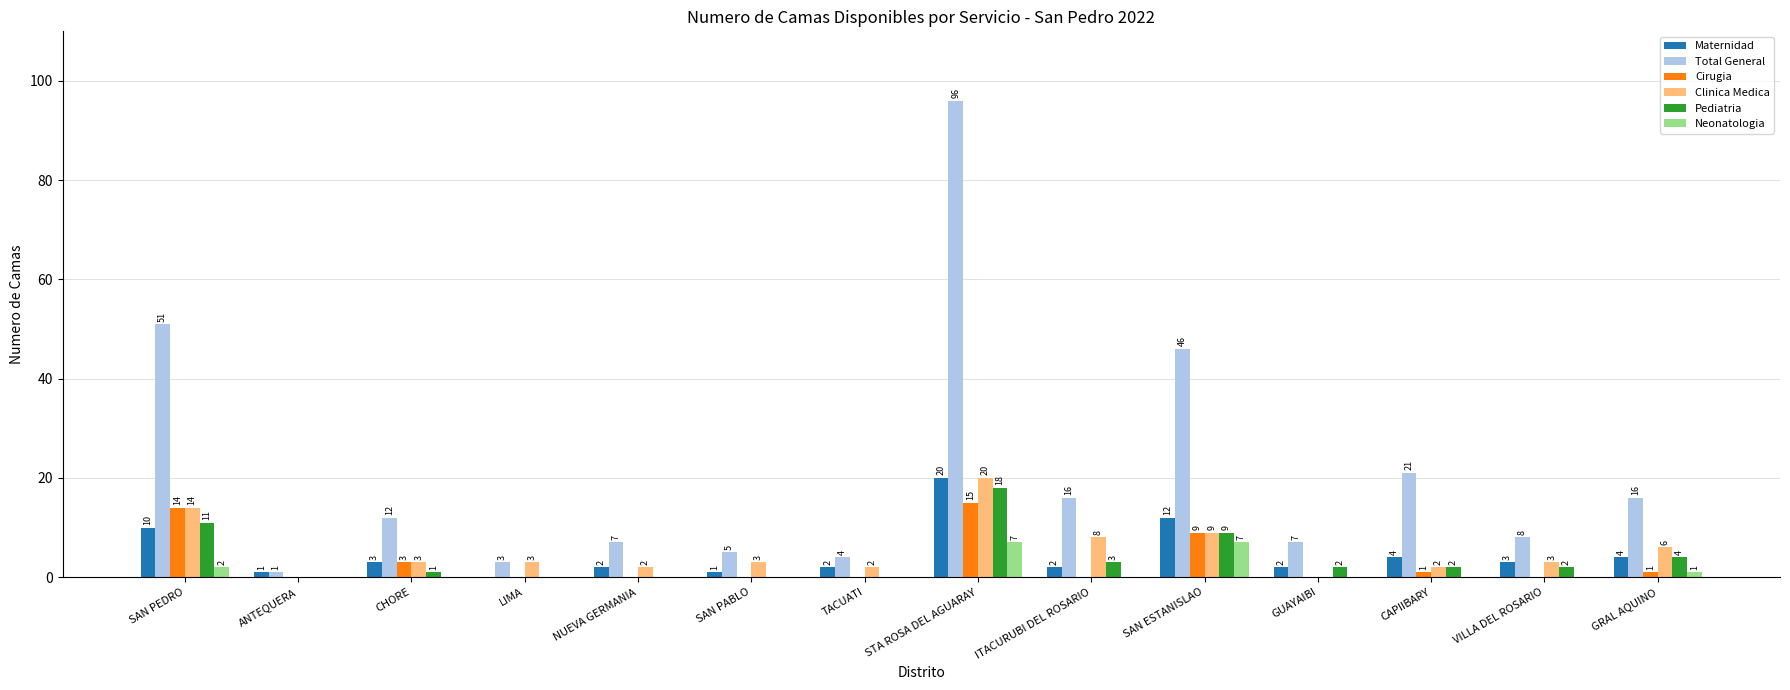

What is the sum of the Pediatria values at ITACURUBI DEL ROSARIO and NUEVA GERMANIA?

3